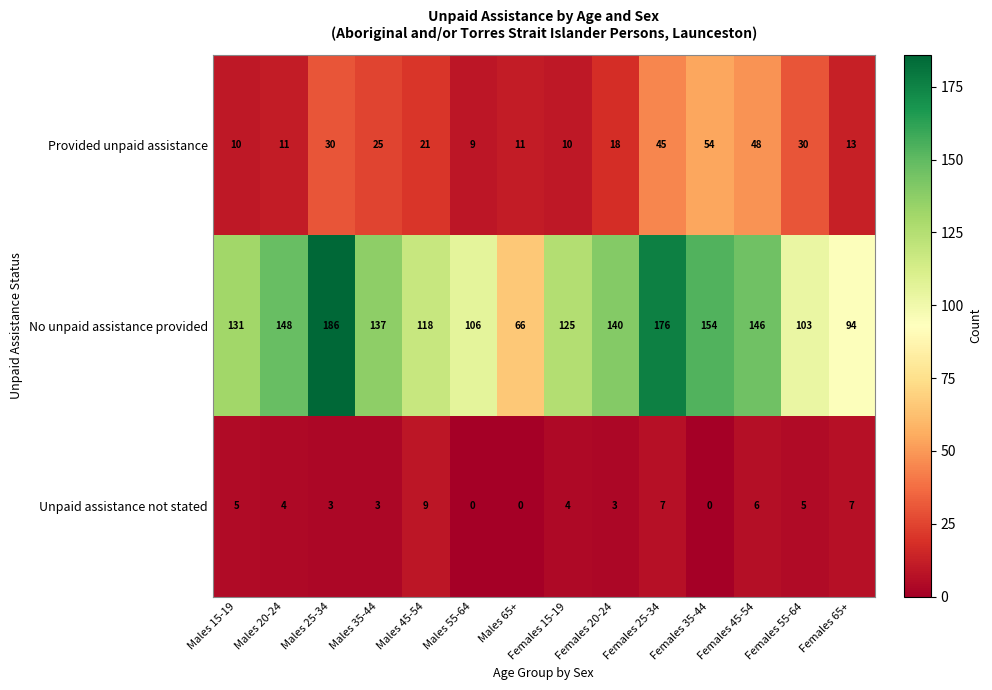

What is the sum of all Unpaid assistance not stated values?

56